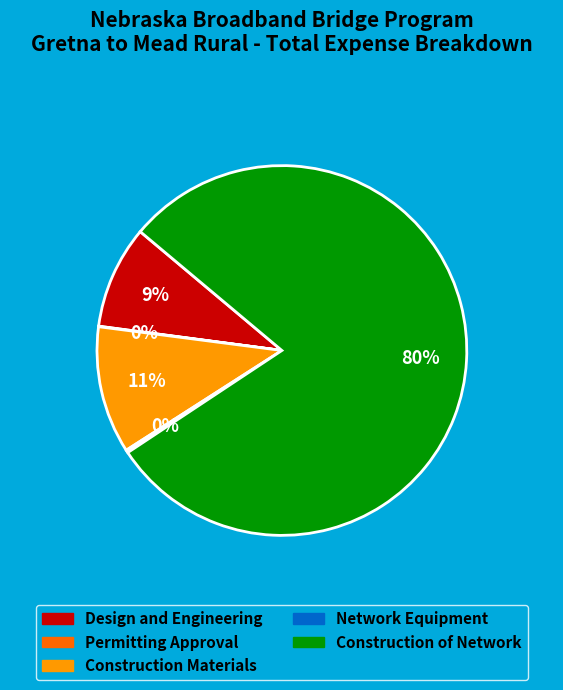

Does any single category account for the majority?

Yes